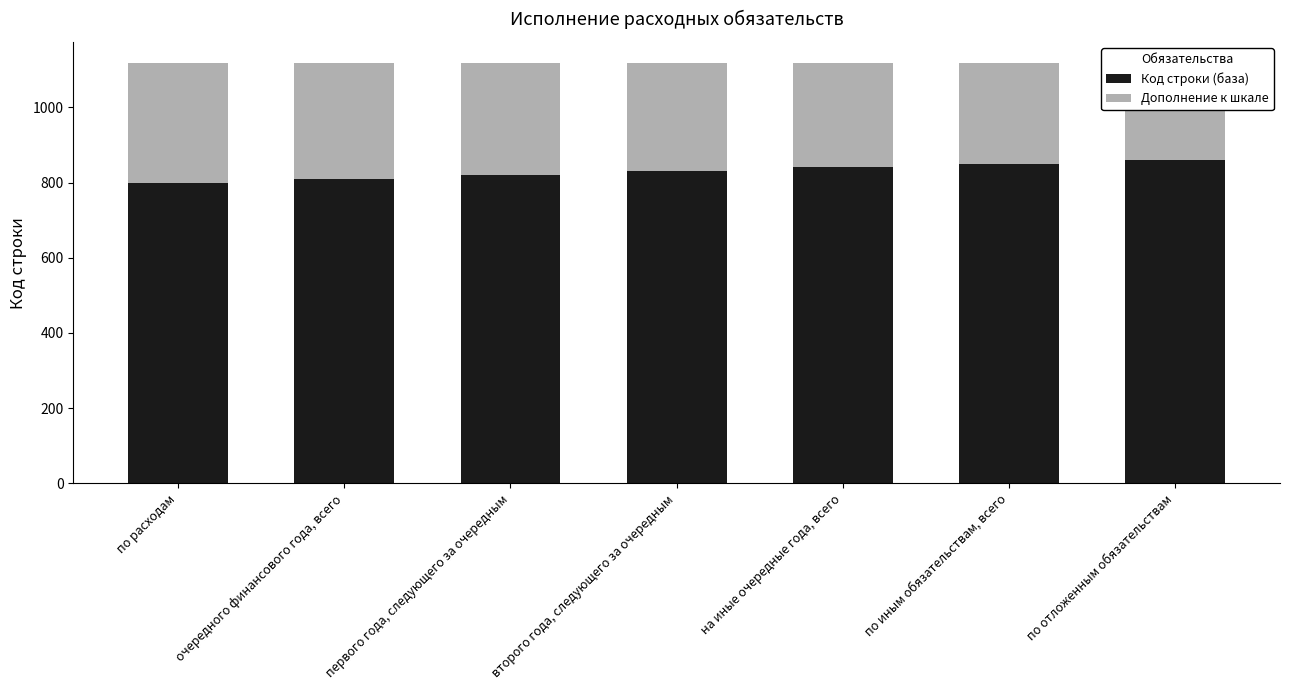

Reading left to right, list all the values displayed in this chart.

Код строки (база): 800	810	820	830	840	850	860
Дополнение к шкале: 318	308	298	288	278	268	258